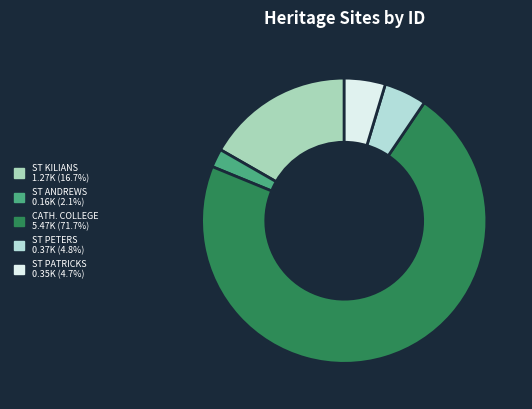

Which category has the smallest portion of the pie?

ST ANDREWS CHURCH PRECINCT